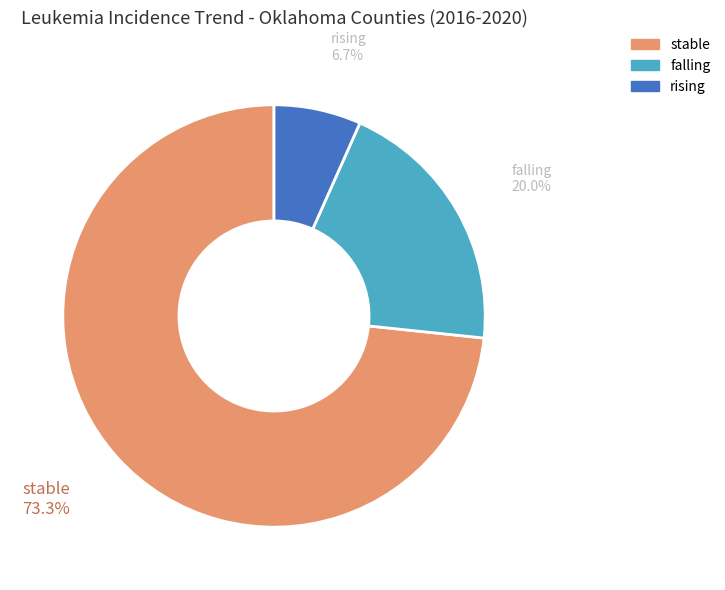

To the nearest percent, what is the average slice percentage?

33%